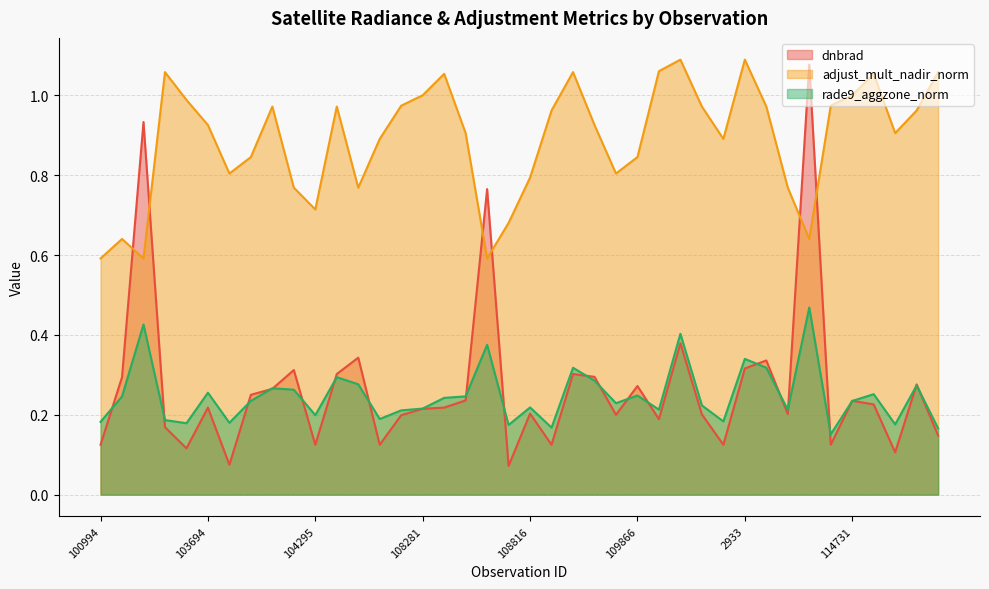

At 110385, list the series in order from smallest to largest.

dnbrad, rade9_aggzone_norm, adjust_mult_nadir_norm